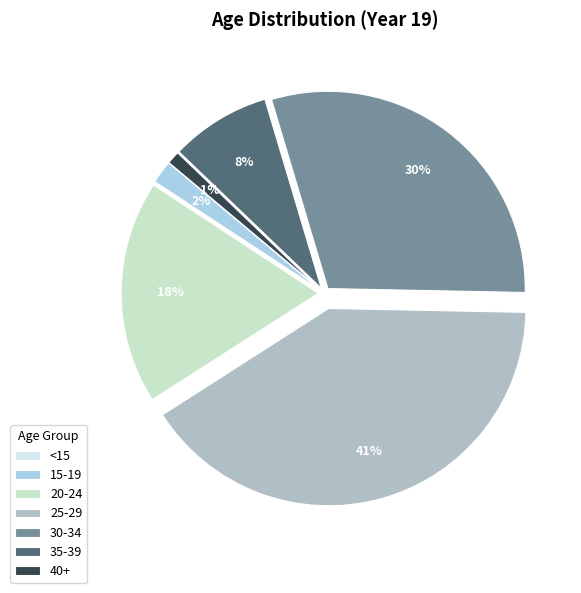

Does 15-19 account for over 50% of the chart?

No